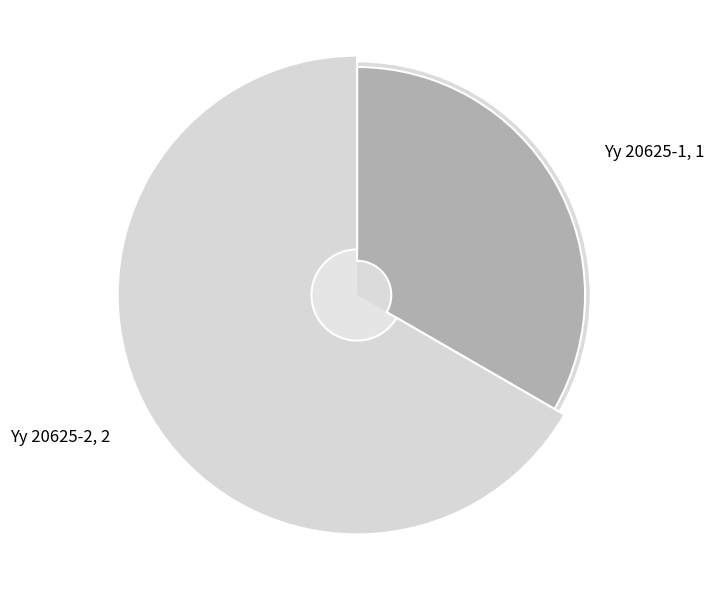

What portion of the pie excludes Yy 20625-1?

66.7%